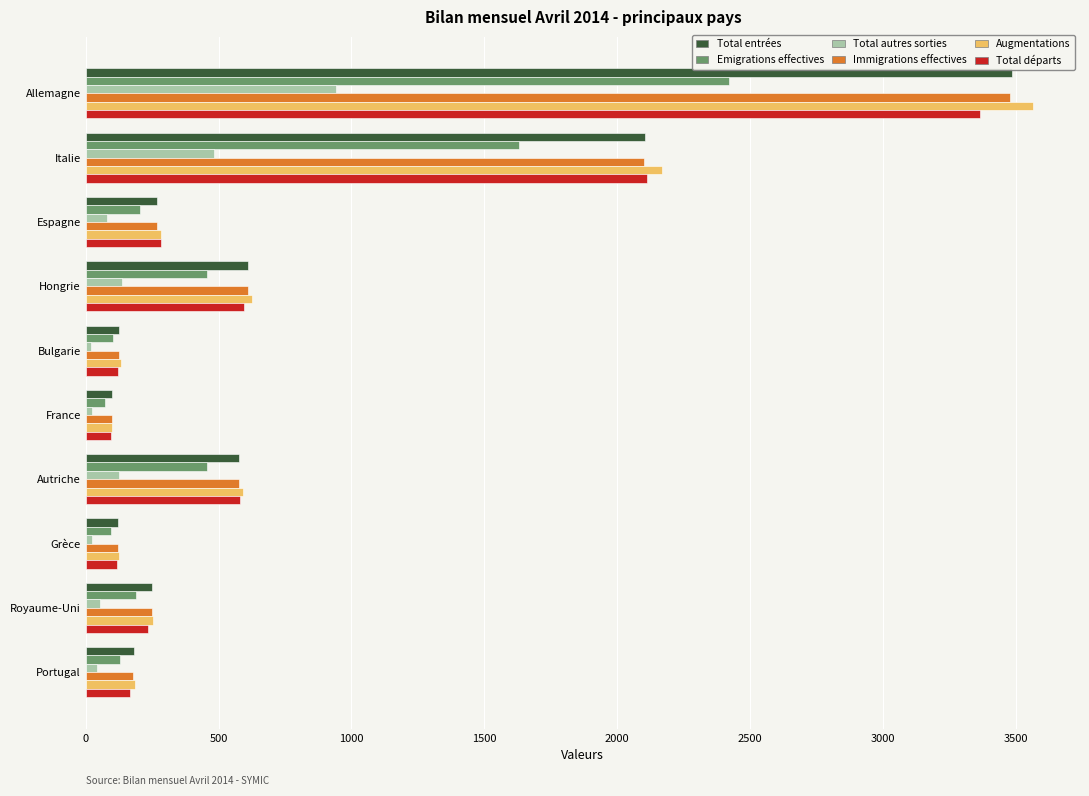

True or false: Total départs has a value of 235 at Royaume-Uni.

True